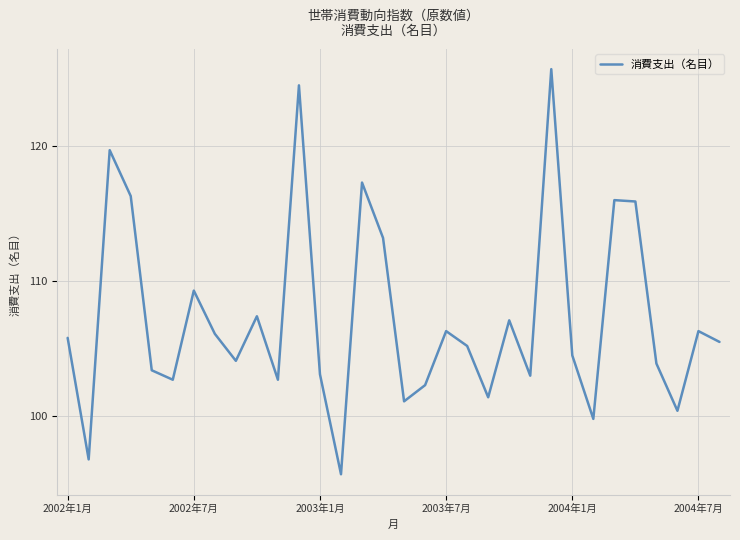

What is the difference between the maximum and minimum values?

30.0